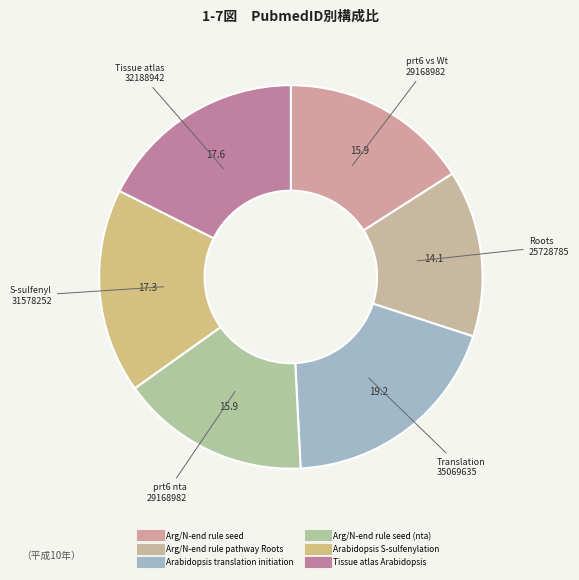

To the nearest percent, what is the average slice percentage?

17%